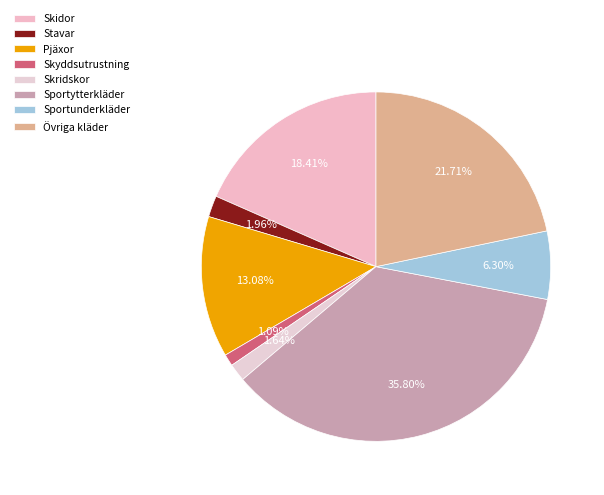

Rank the categories by value from highest to lowest.

Sportytterkläder, Övriga kläder, Skidor, Pjäxor, Sportunderkläder, Stavar, Skridskor, Skyddsutrustning